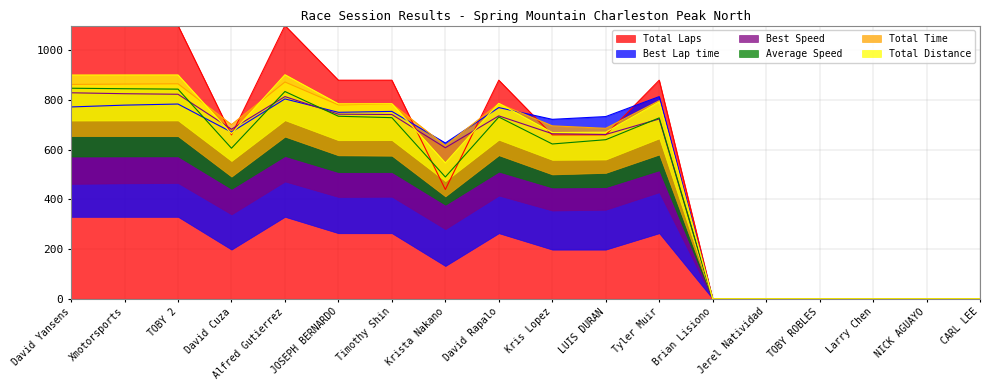

Is the value of Best Lap time at Alfred Gutierrez greater than the value of Total Laps at David Cuza?

Yes